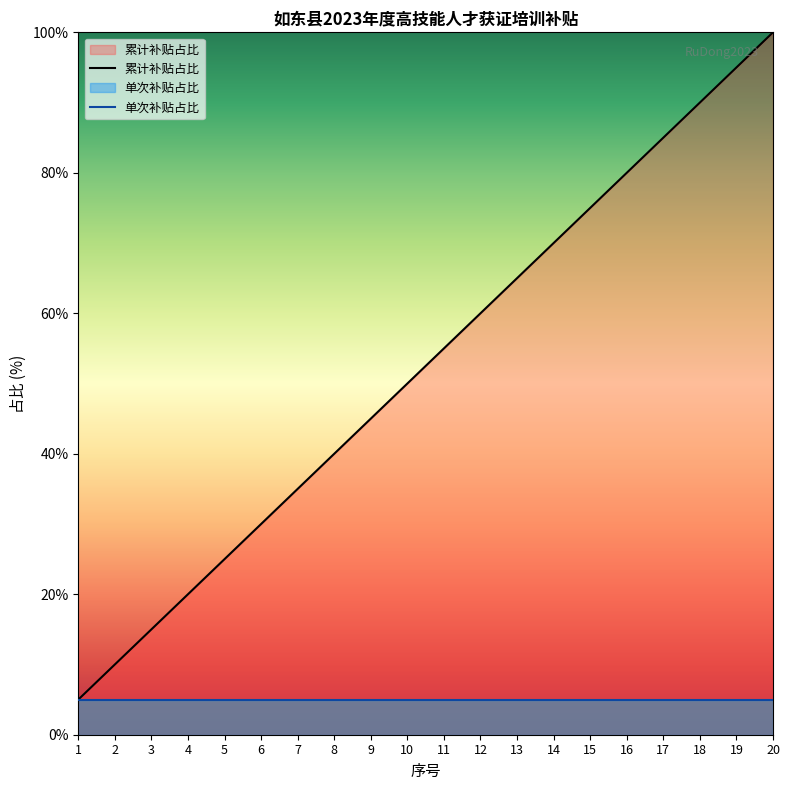

What are all the series names shown in the legend?

累计补贴占比, 单次补贴占比